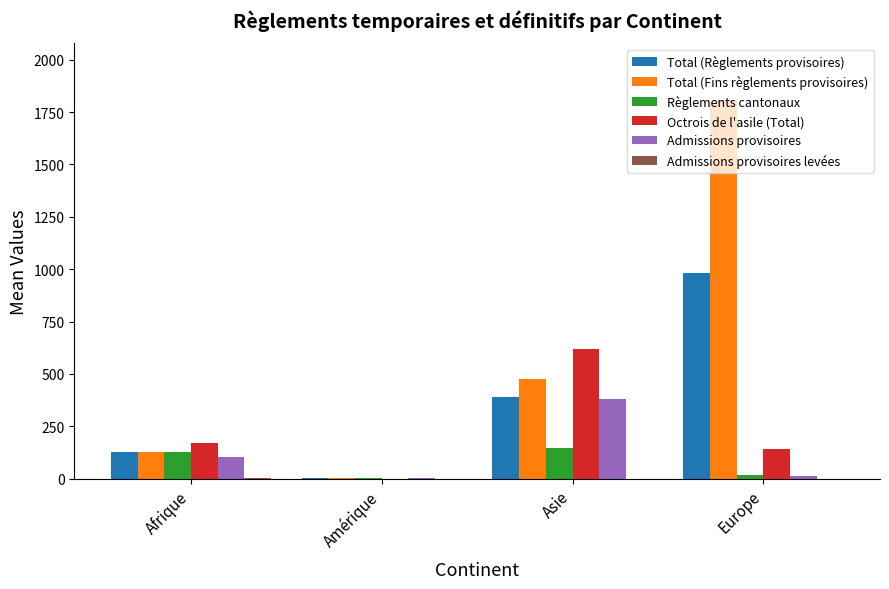

Which series changed the most between Afrique and Amérique?

Octrois de l'asile (Total)